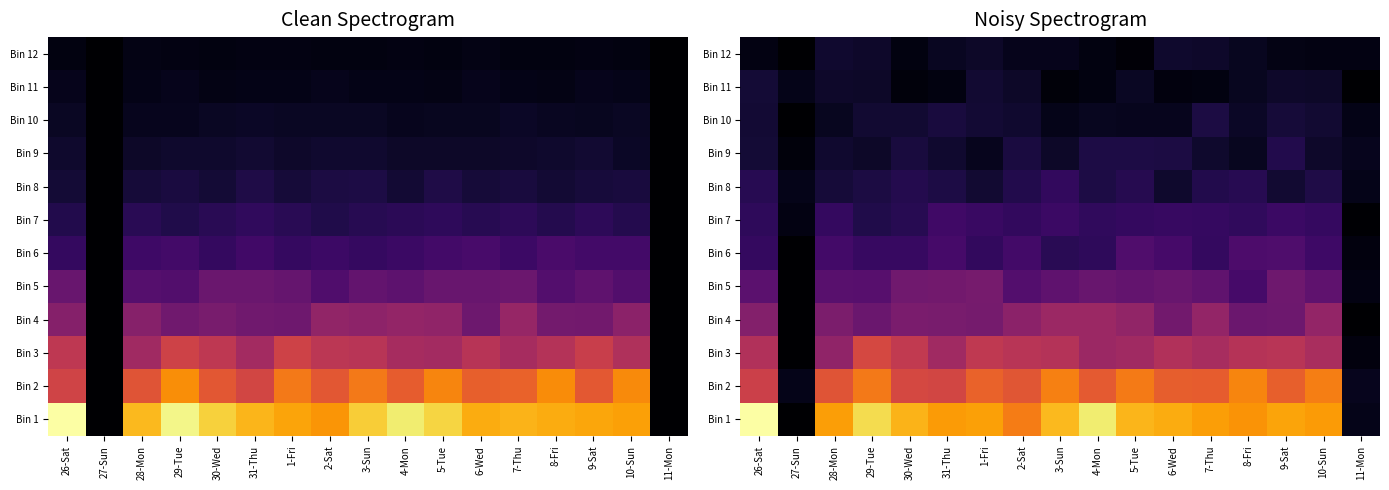

Is it true that Bin 11 equals 0.2 at 6-Wed?

False